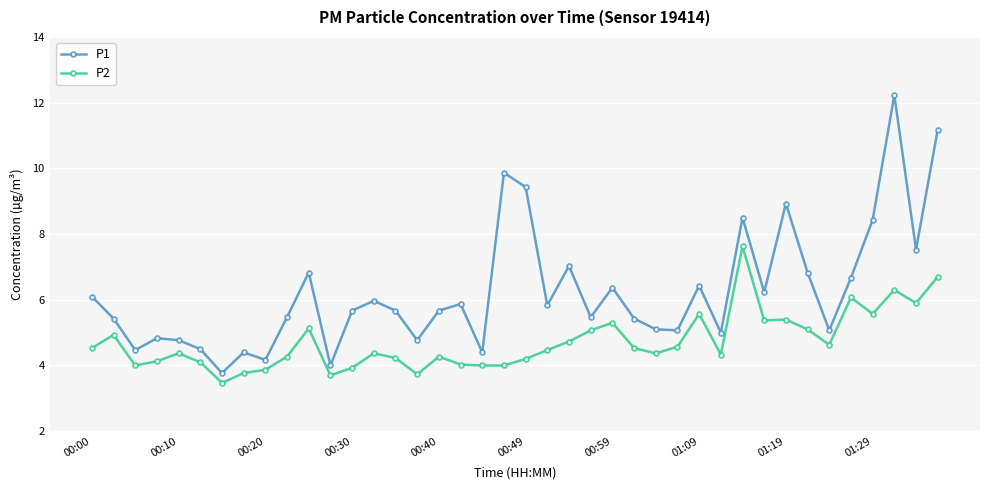

What is the minimum value shown in the chart?

3.5